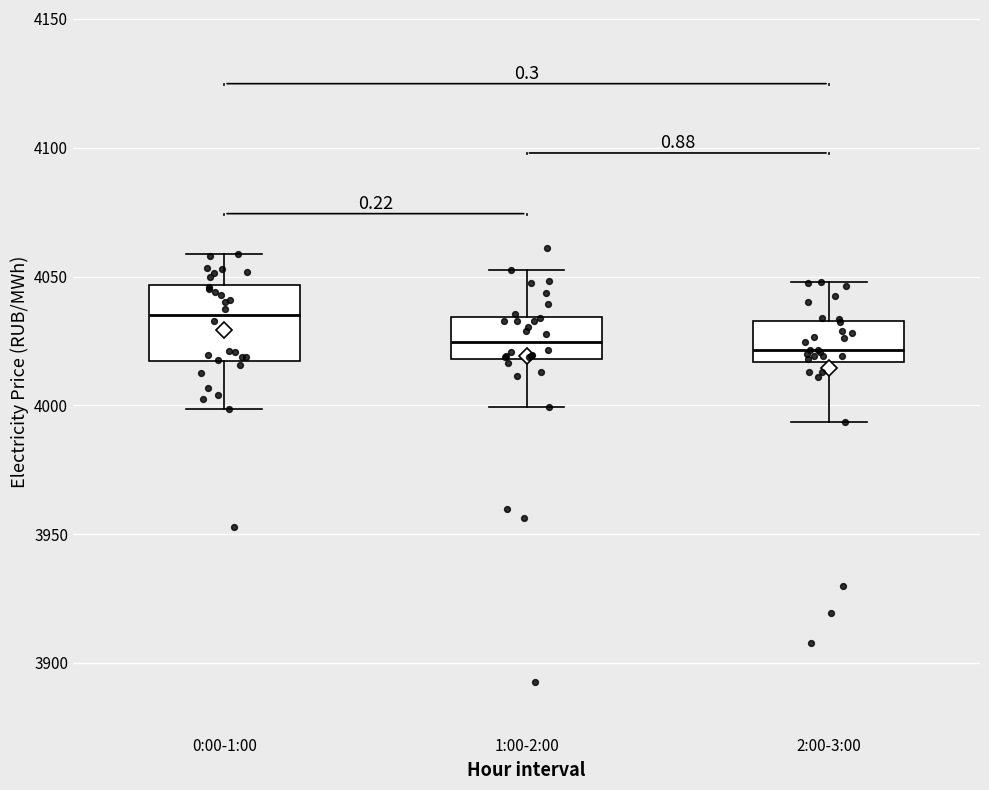

Reading left to right, read every box against the y-axis: the position of its median line, the range the box covers, and the ends of its whiskers. The values are not printed on the chart, so give them approximately, as read against the axis.

0:00-1:00: median 4035, box 4015 to 4045, whiskers 4000 to 4060
1:00-2:00: median 4025, box 4020 to 4035, whiskers 4000 to 4050
2:00-3:00: median 4020, box 4015 to 4035, whiskers 3995 to 4050